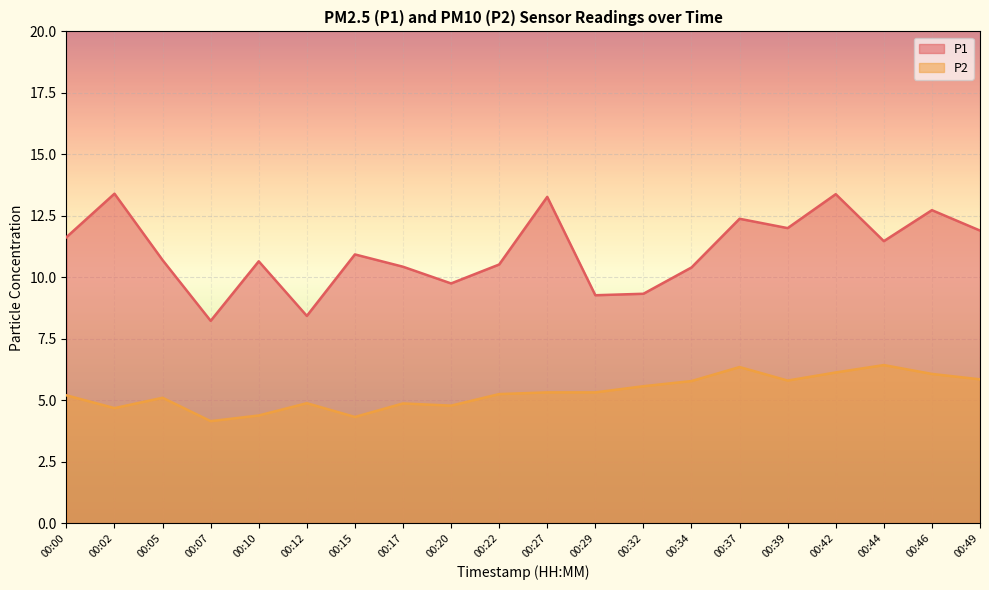

Which series changed the most between 00:27 and 00:44?

P1